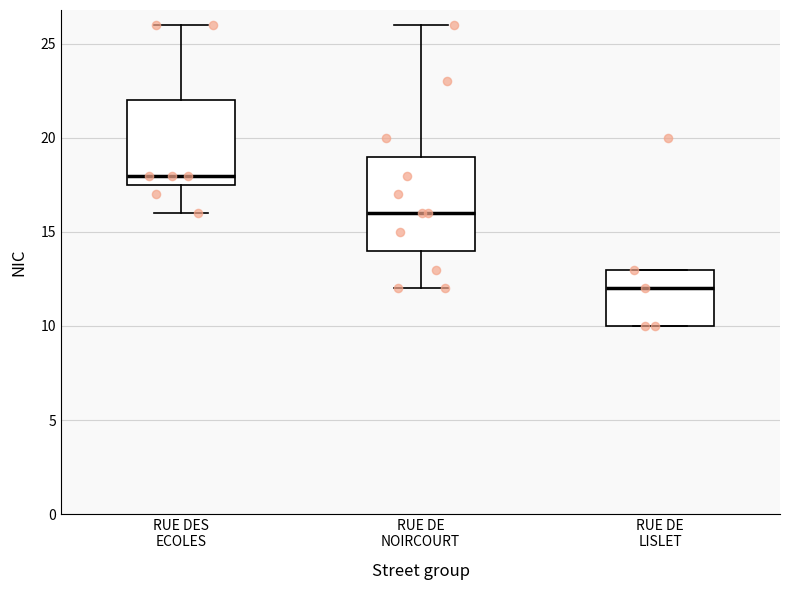

Reading left to right, read every box against the y-axis: the position of its median line, the range the box covers, and the ends of its whiskers. The values are not printed on the chart, so give them approximately, as read against the axis.

RUE DES ECOLES: median 18.0, box 17.5 to 22.0, whiskers 16.0 to 26.0
RUE DE NOIRCOURT: median 16.0, box 14.0 to 19.0, whiskers 12.0 to 26.0
RUE DE LISLET: median 12.0, box 10.0 to 13.0, whiskers 10.0 to 13.0